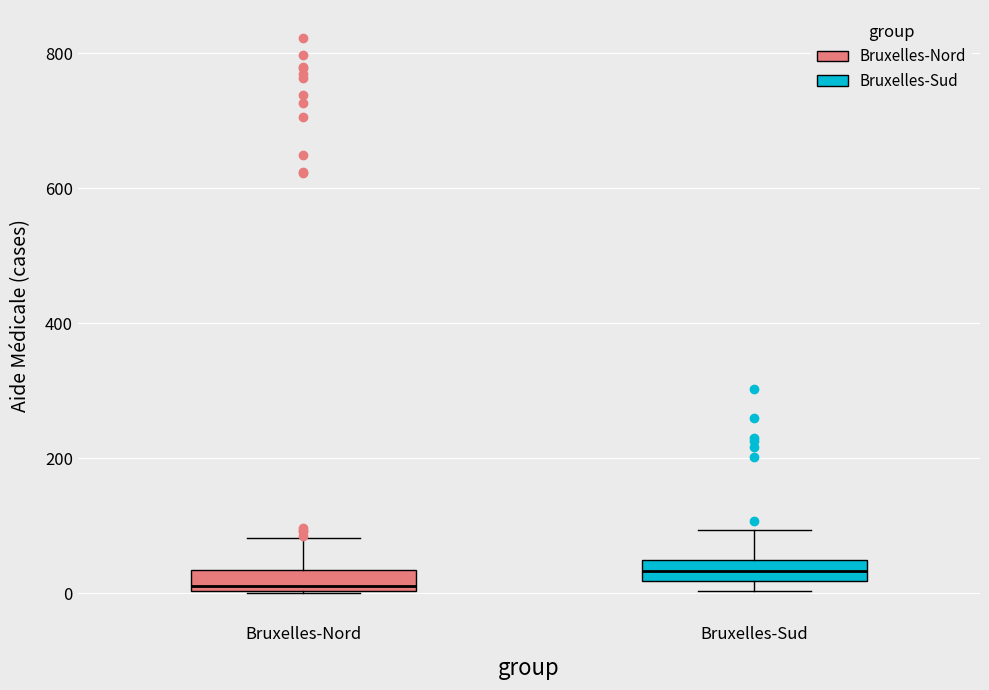

Where does the median line of the box for Bruxelles-Nord sit on the y-axis? The values are not printed on the chart, so give them approximately, as read against the axis.

20